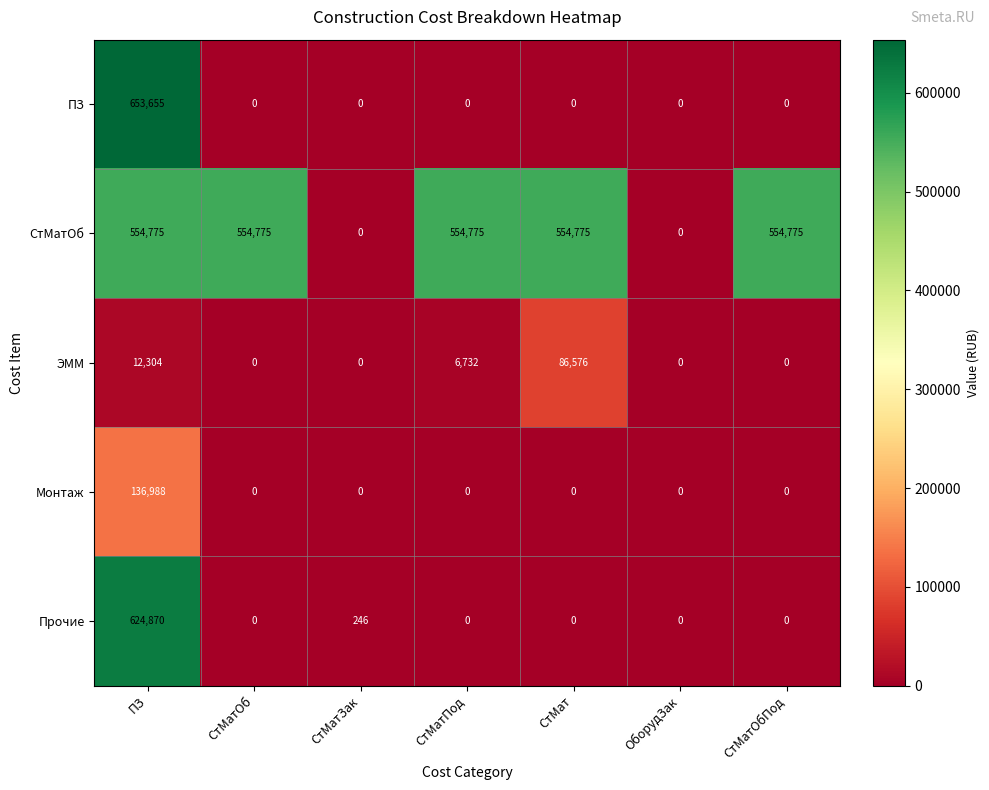

What is the difference between the highest and lowest values at ПЗ?

641351